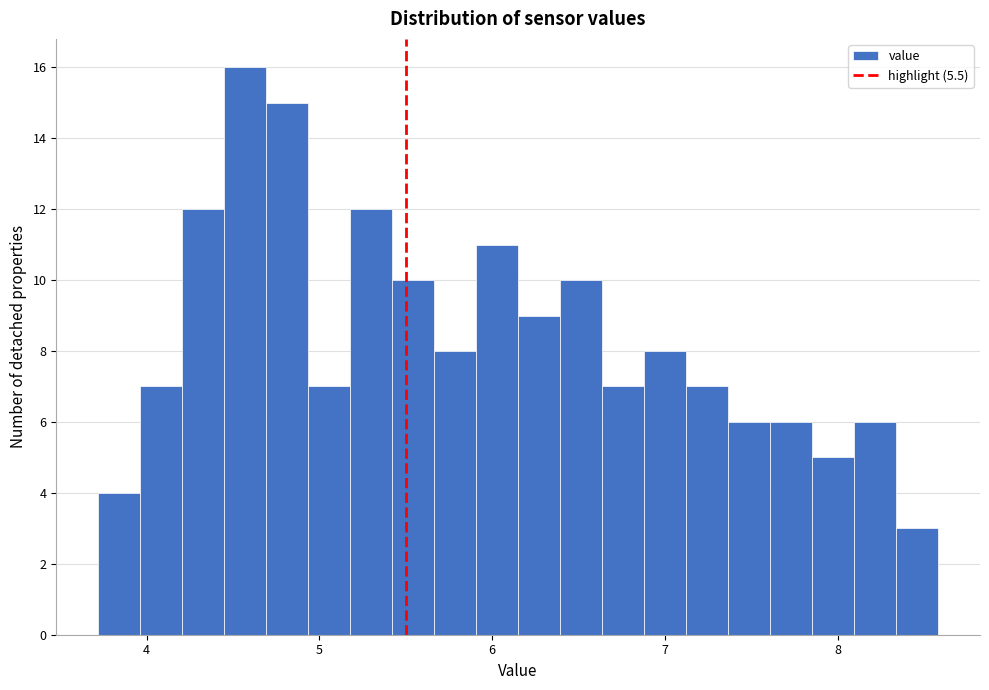

Around what value on the x-axis is the tallest bar? Give the approximate position of its centre, as read against the axis.

4.6